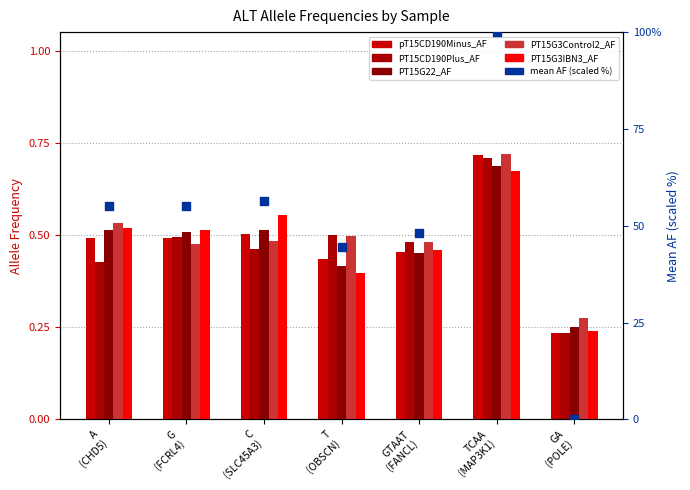

At which category is the sum across all series the highest?

TCAA
(MAP3K1)